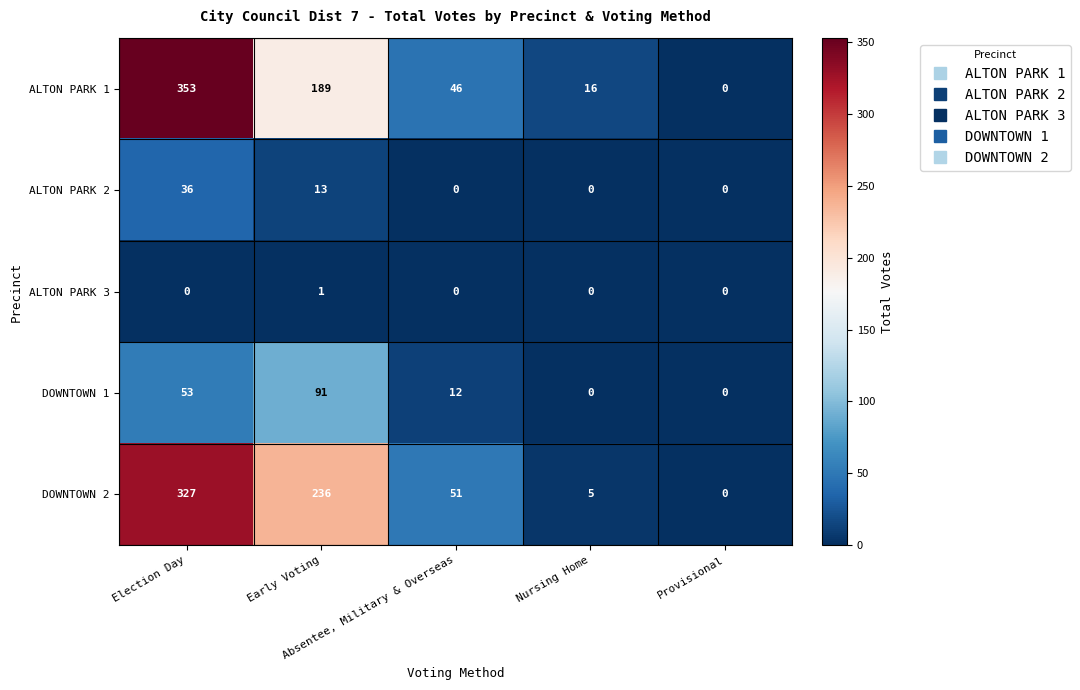

What is the maximum value shown in the chart?

353